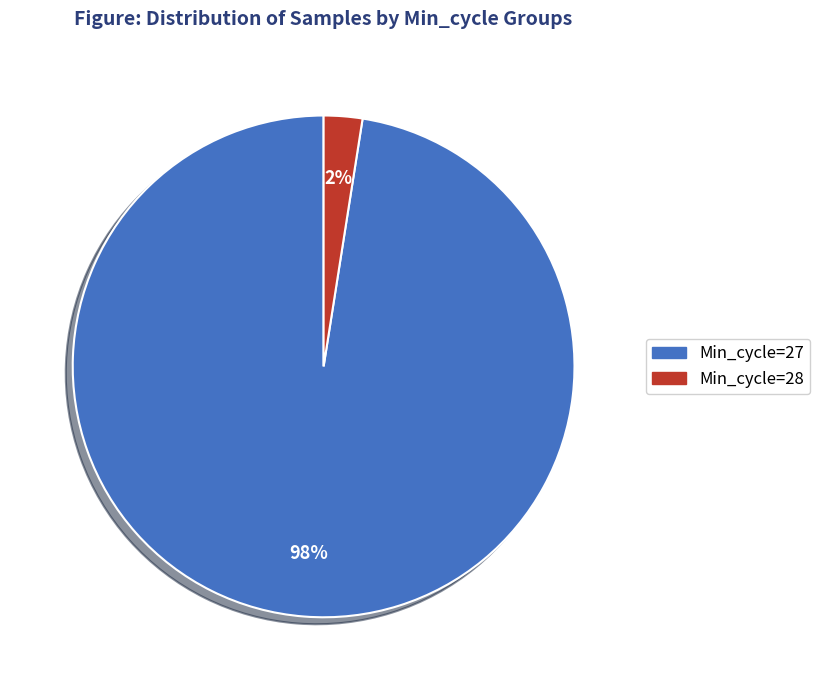

Is there any slice that represents more than half of the pie?

Yes